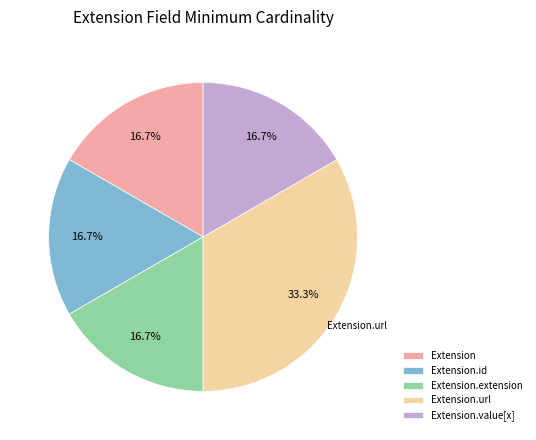

How many slices are in this pie chart?

5